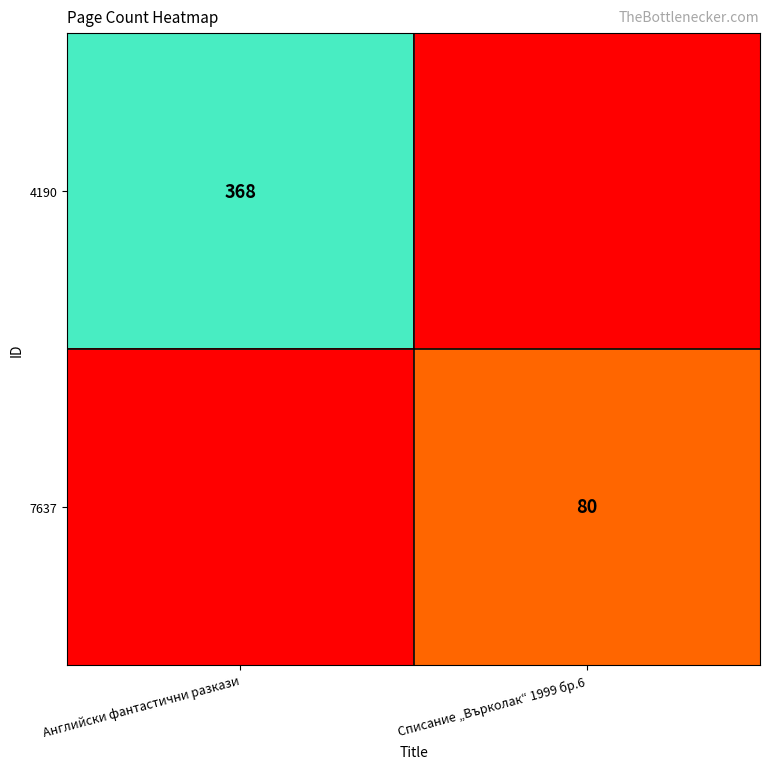

The 7637 series shows 80 at Списание „Върколак“ 1999 бр.6. True or false?

True